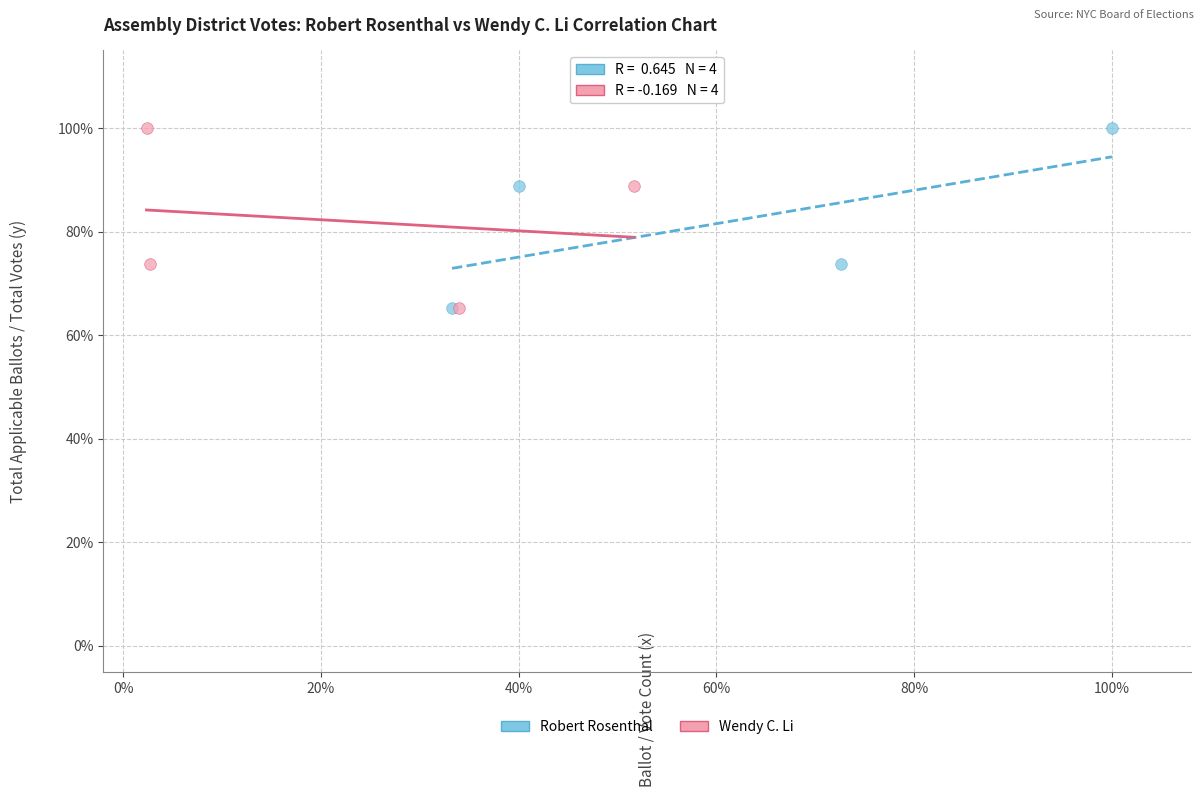

What are all the series names shown in the legend?

Robert Rosenthal, Wendy C. Li